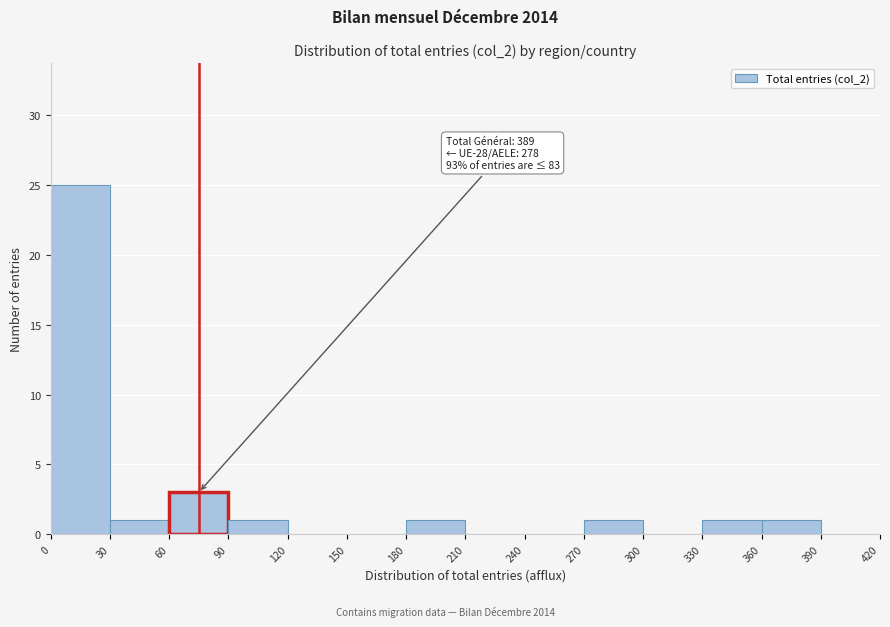

Which range on the x-axis has the tallest bar?

0 to 30